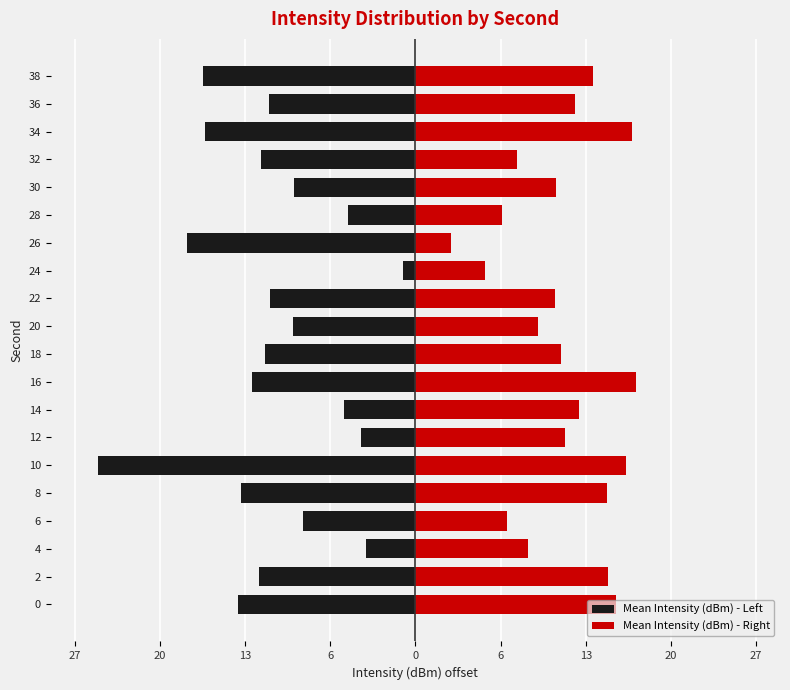

Which series changed the most between 22 and 36?

Mean Intensity (dBm) - Right